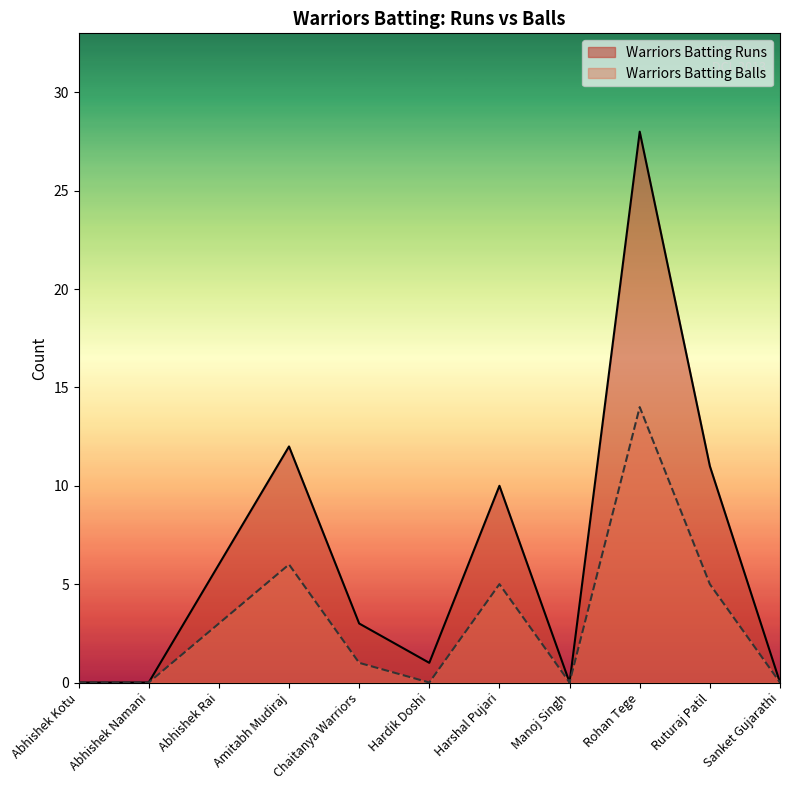

List the series in order of their peak value, highest first.

Warriors Batting Runs, Warriors Batting Balls